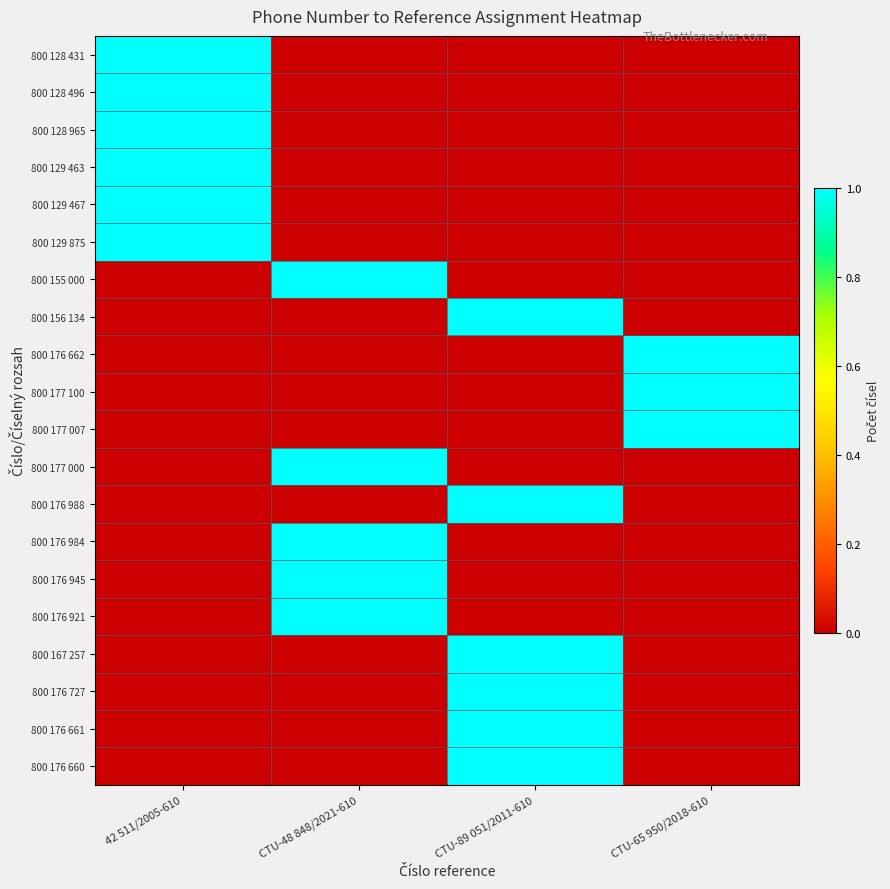

At which category is the sum across all series the highest?

42 511/2005-610